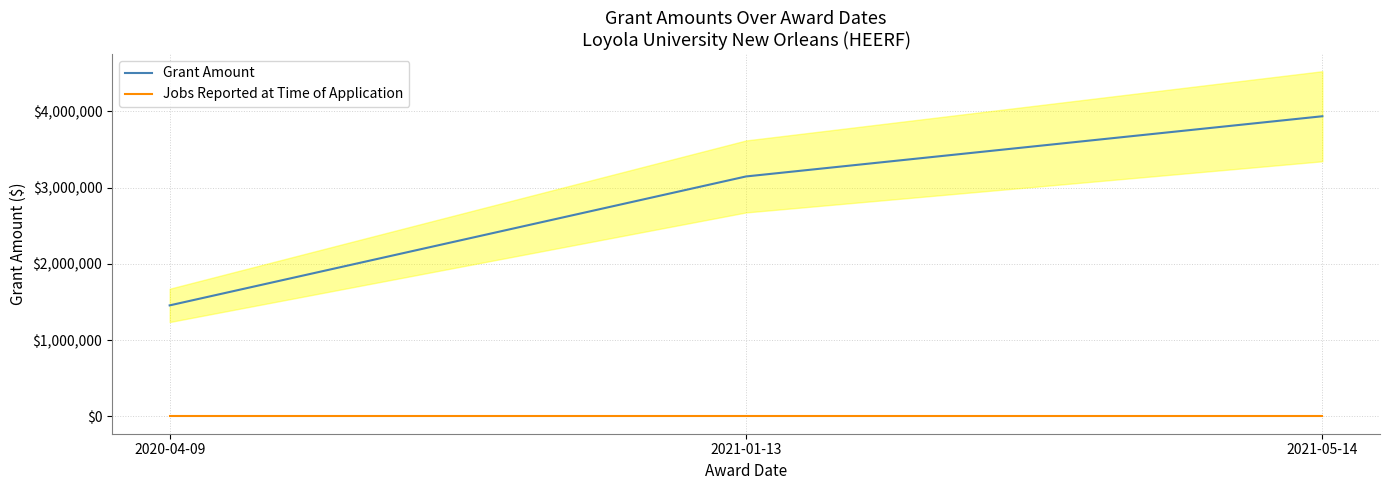

At which category is the sum across all series the highest?

2021-05-14